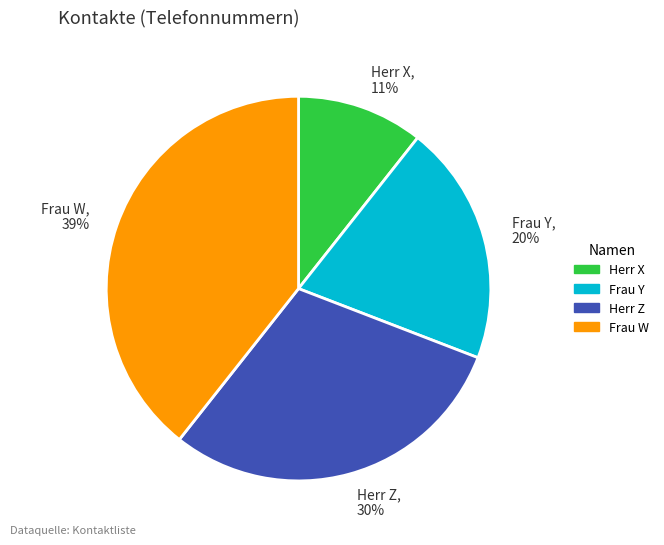

Is there a majority slice in this chart?

No